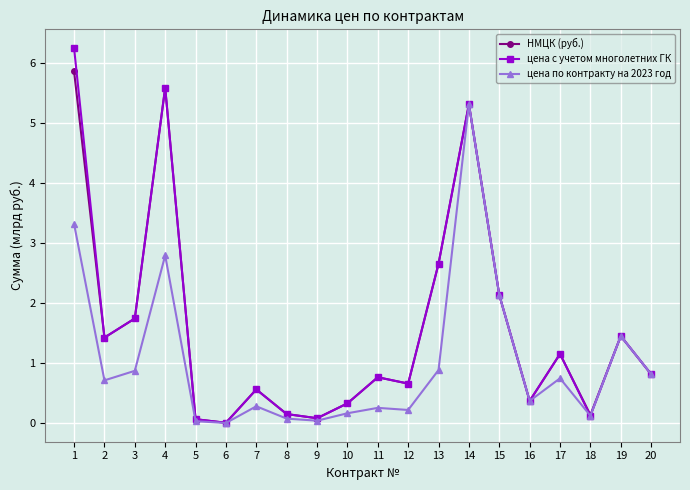

Which series has the largest range (max minus min)?

цена с учетом многолетних ГК